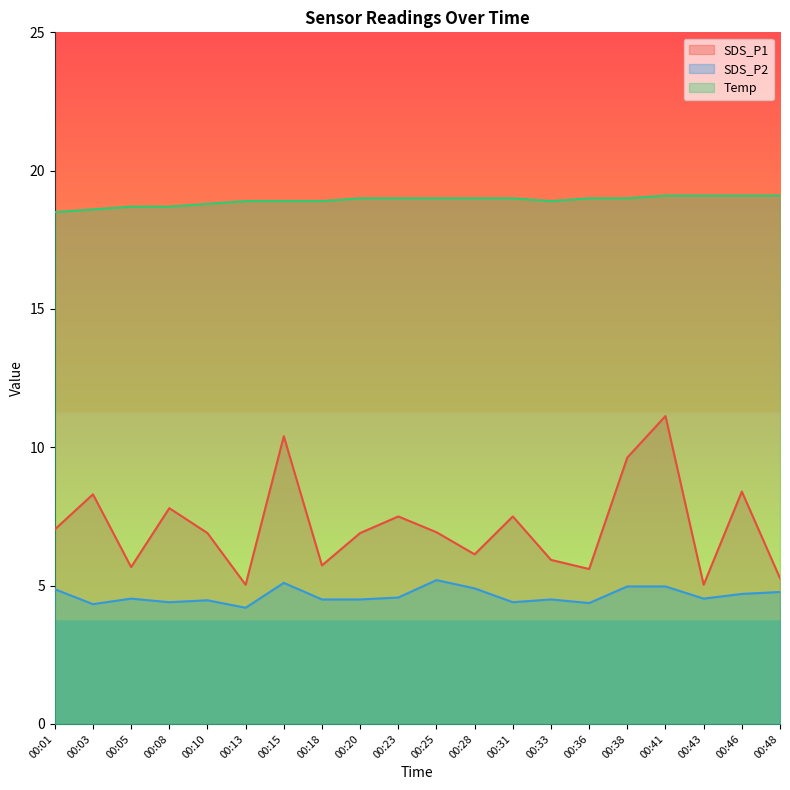

Which series has the widest spread of values?

SDS_P1